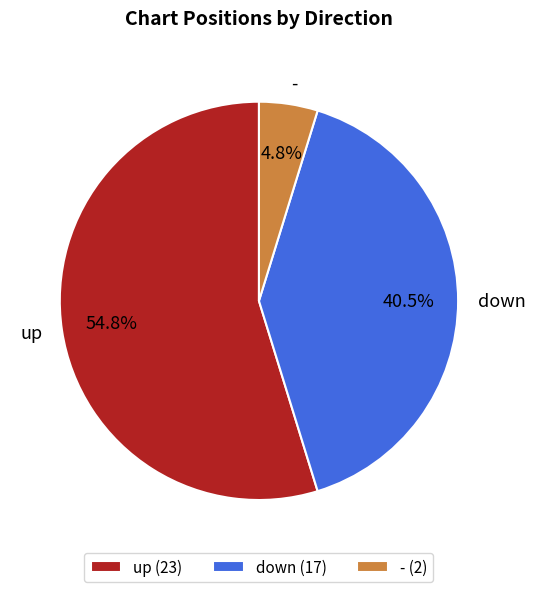

To the nearest percent, what percentage of the pie is up?

55%